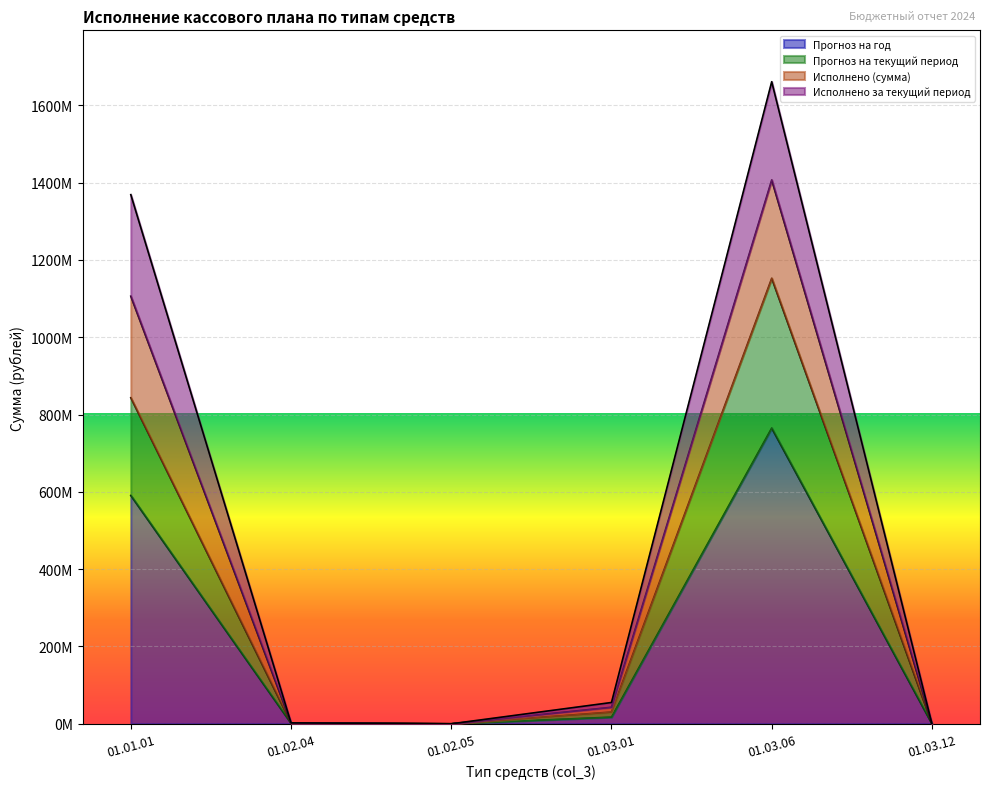

How many data points in Прогноз на год are above 17246062?

3